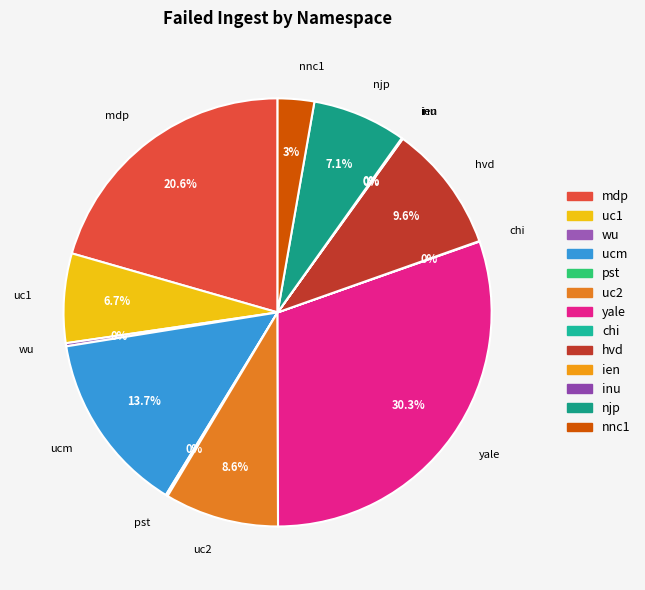

What is the largest slice in the pie chart?

yale